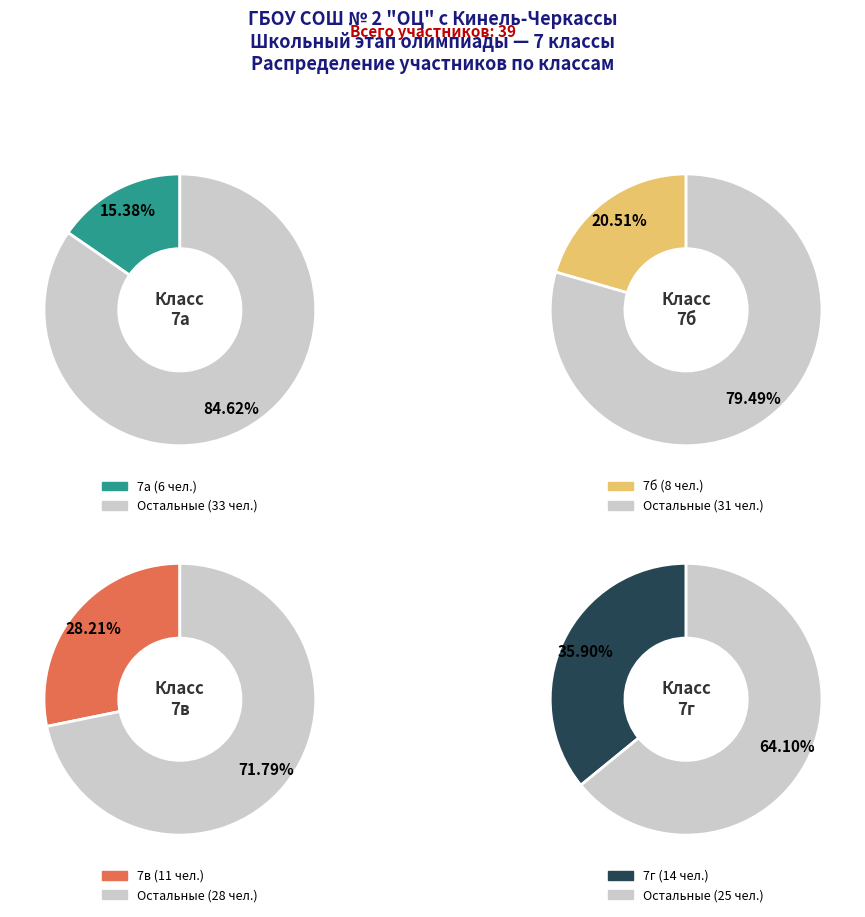

To the nearest percent, what is the combined percentage of 7г and 7а?

51%